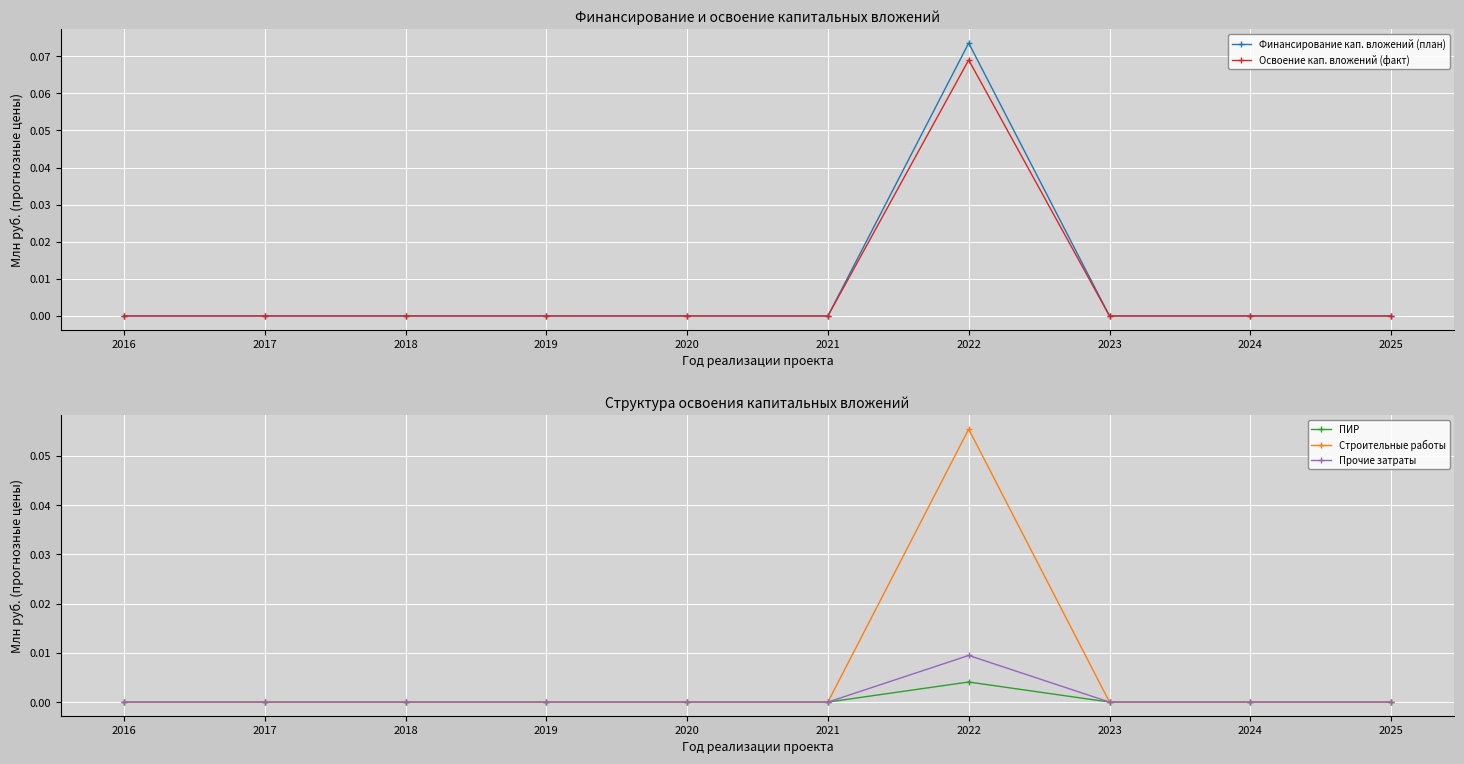

Reading left to right, list all the values displayed in this chart.

Финансирование кап. вложений (план): 2016=0.0	2017=0.0	2018=0.0	2019=0.0	2020=0.0	2021=0.0	2022=0.1	2023=0.0	2024=0.0	2025=0.0
Освоение кап. вложений (факт): 2016=0.0	2017=0.0	2018=0.0	2019=0.0	2020=0.0	2021=0.0	2022=0.1	2023=0.0	2024=0.0	2025=0.0
ПИР: 2016=0.0	2017=0.0	2018=0.0	2019=0.0	2020=0.0	2021=0.0	2022=0.0	2023=0.0	2024=0.0	2025=0.0
Строительные работы: 2016=0.0	2017=0.0	2018=0.0	2019=0.0	2020=0.0	2021=0.0	2022=0.1	2023=0.0	2024=0.0	2025=0.0
Прочие затраты: 2016=0.0	2017=0.0	2018=0.0	2019=0.0	2020=0.0	2021=0.0	2022=0.0	2023=0.0	2024=0.0	2025=0.0